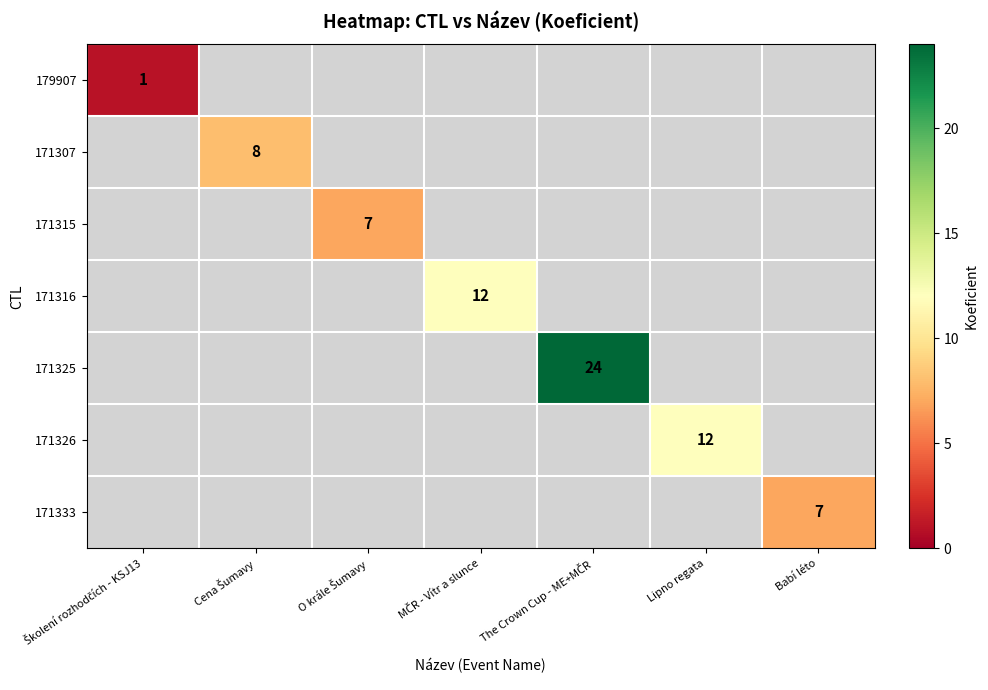

At which category does the chart reach its minimum across all series?

Školení rozhodčích - KSJ13